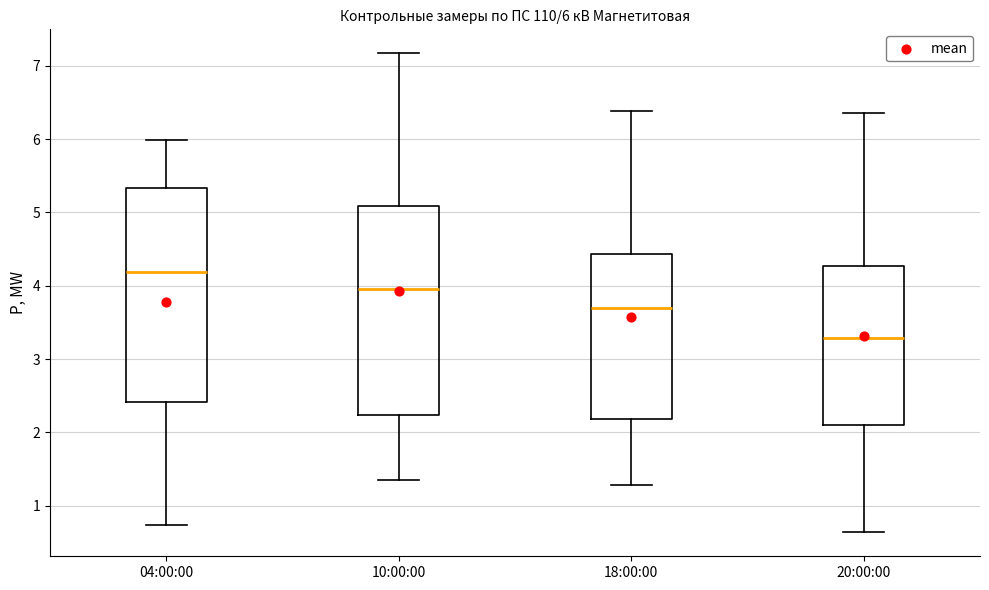

Which box's median line is the lowest?

20:00:00